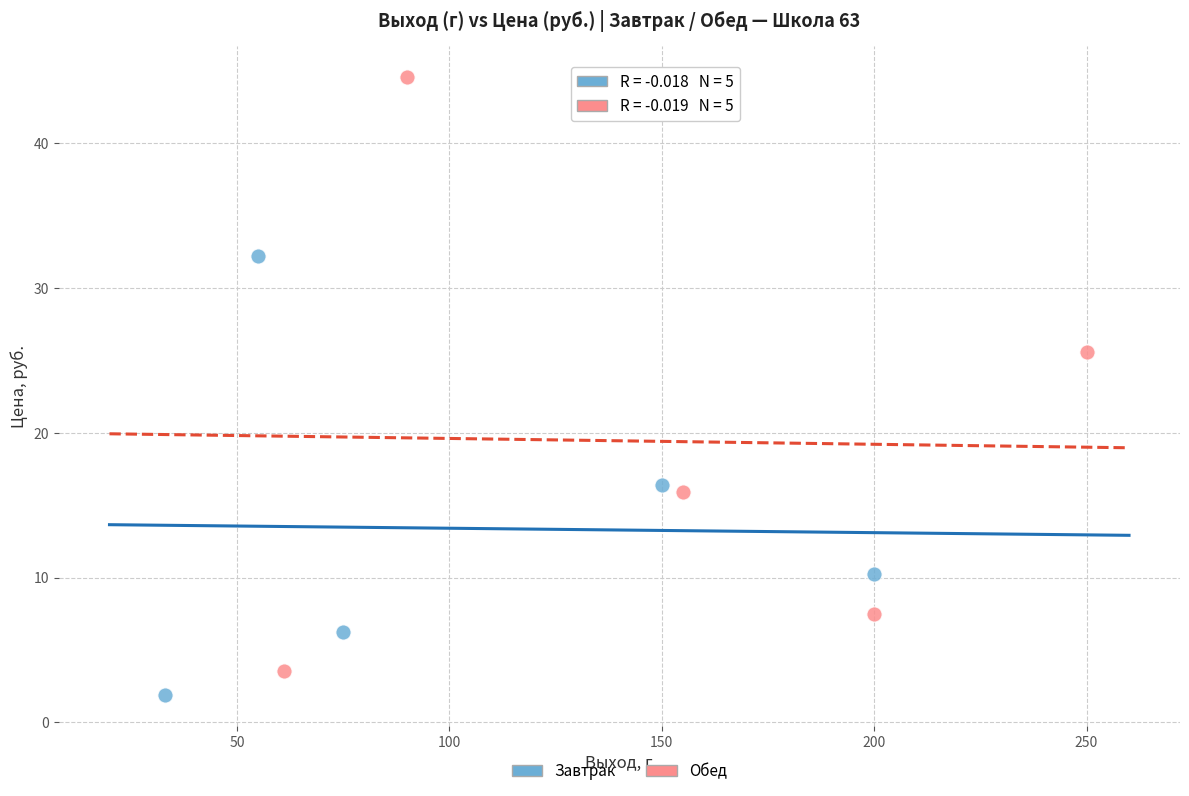

Which series reaches the maximum Y coordinate?

Обед